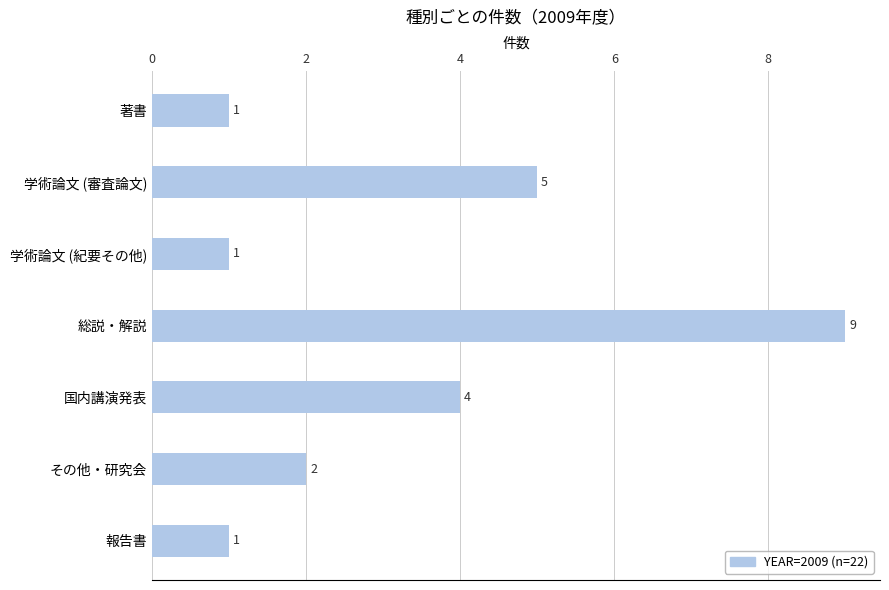

At which label is the value closest to 5?

学術論文 (審査論文)